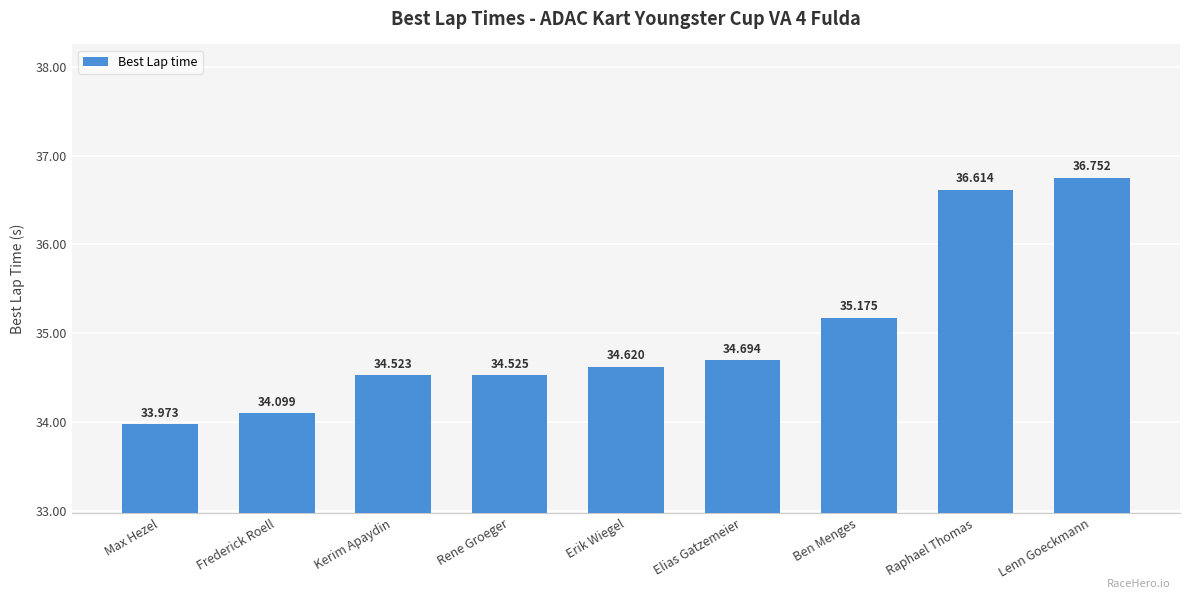

What is the label of the 8th bar from the right?

Frederick Roell